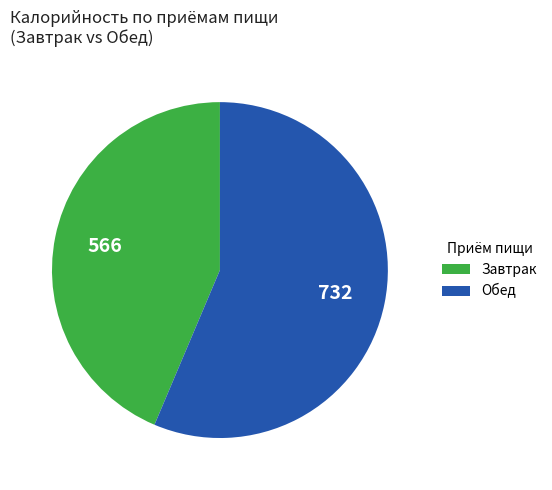

How many slices are in this pie chart?

2